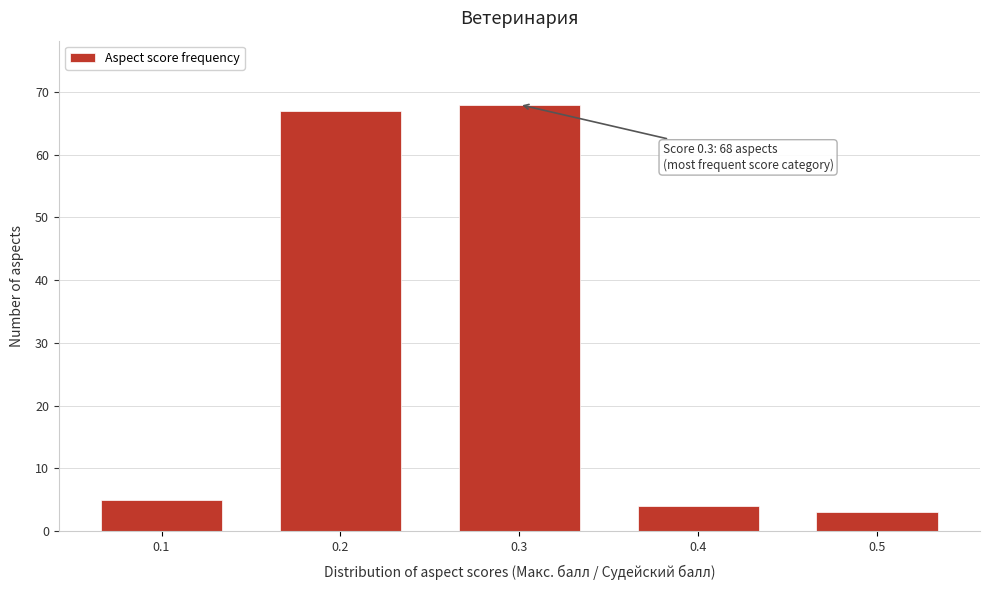

Which range on the x-axis has the tallest bar?

0.25 to 0.35